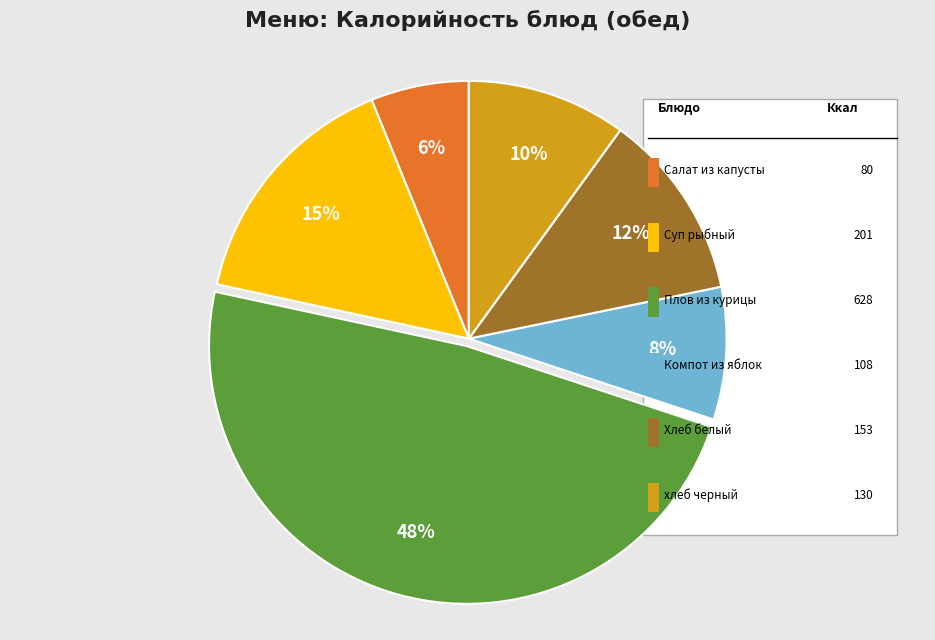

To the nearest percent, what is the average slice percentage?

17%